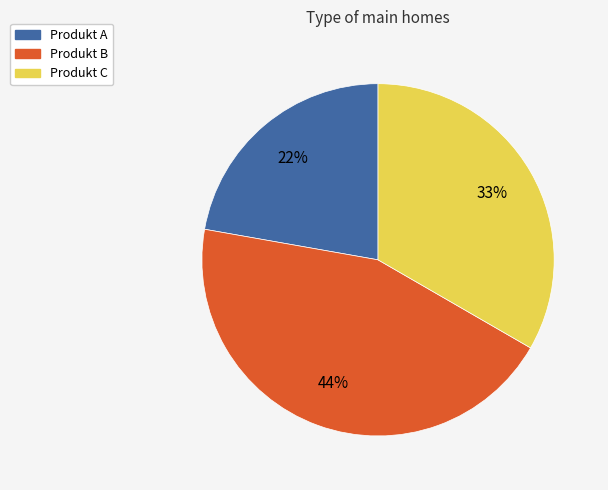

What percentage is the Produkt C slice, to the nearest percent?

33%